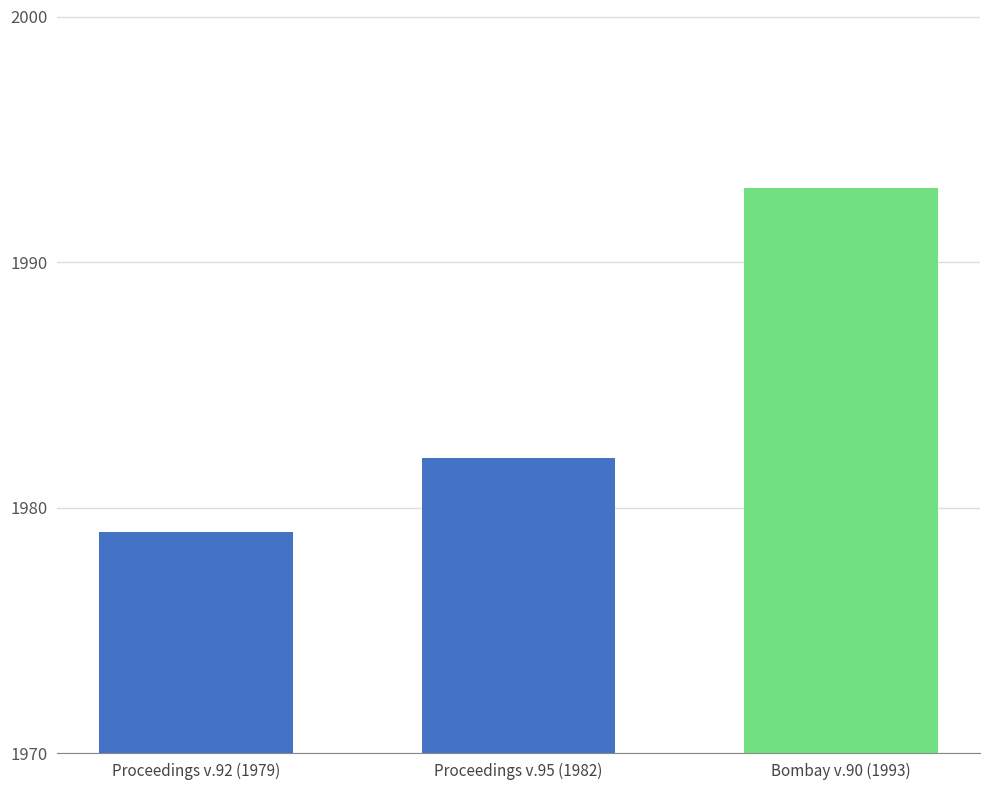

List the labels in order of value, smallest first.

Proceedings v.92 (1979), Proceedings v.95 (1982), Bombay v.90 (1993)